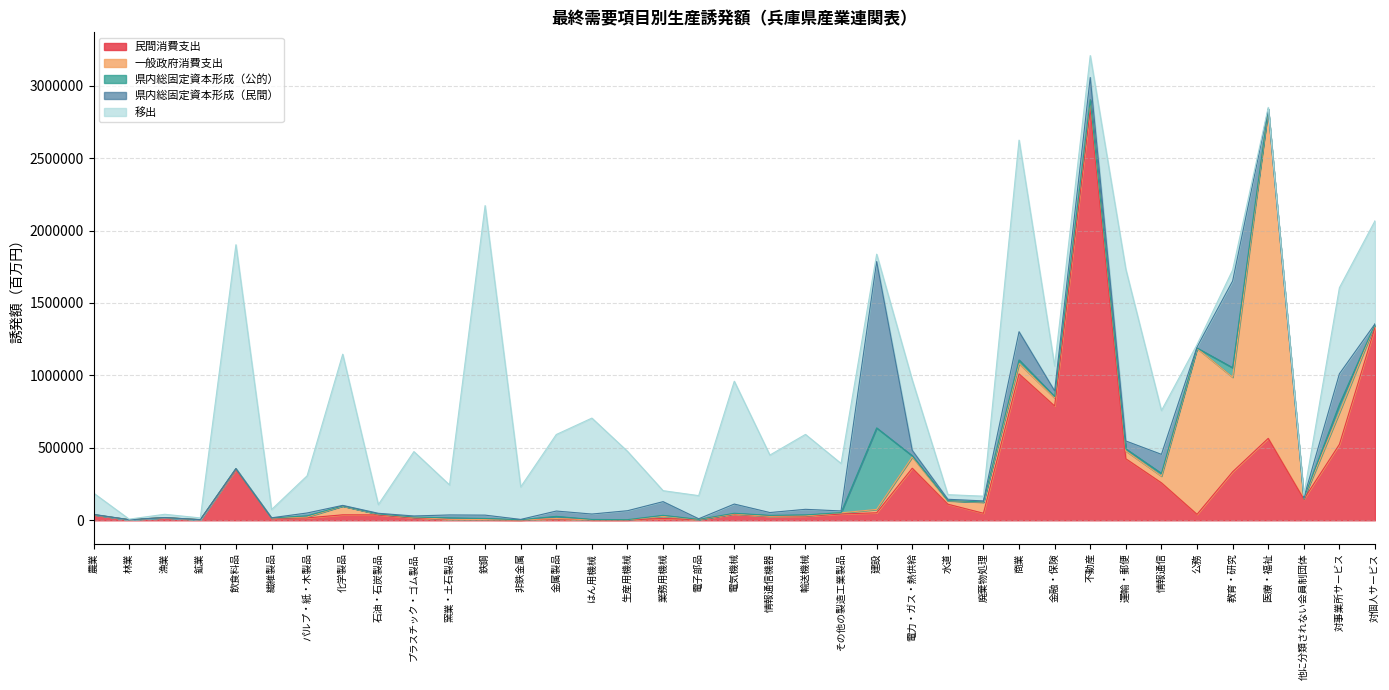

At which category does the chart reach its peak across all series?

不動産